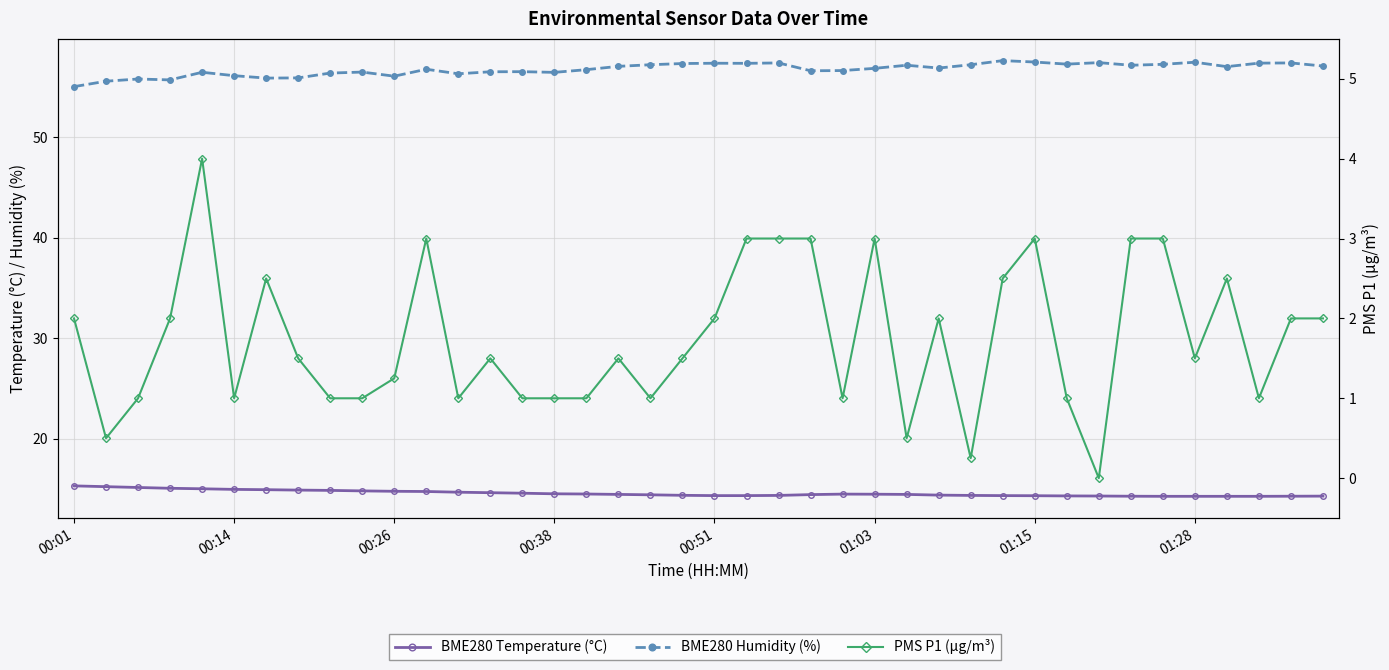

What is the spread (max minus min) of values at 00:26?

54.8